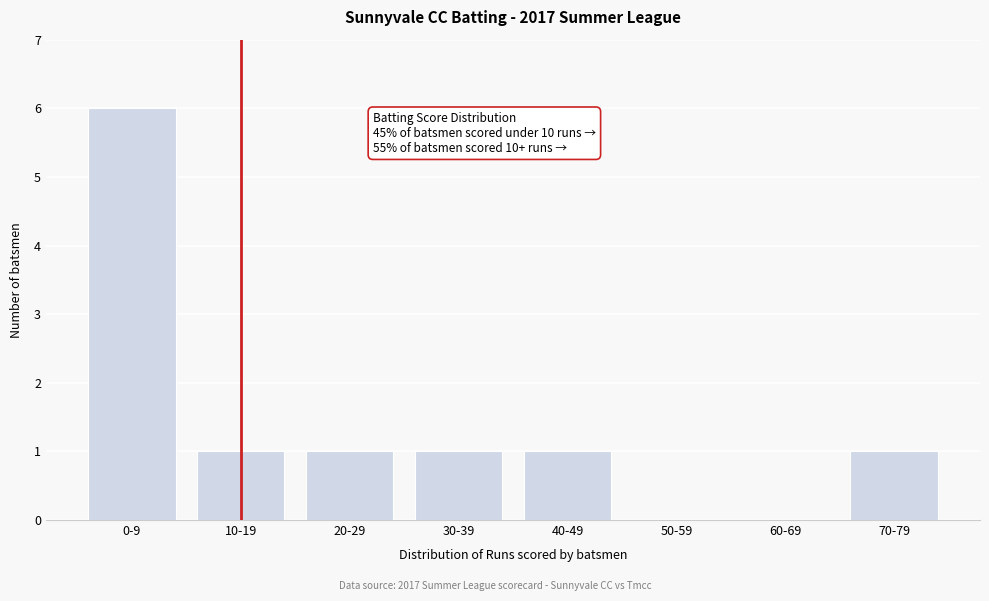

Reading left to right, list all the values displayed in this chart.

0-9=6	10-19=1	20-29=1	30-39=1	40-49=1	50-59=0	60-69=0	70-79=1